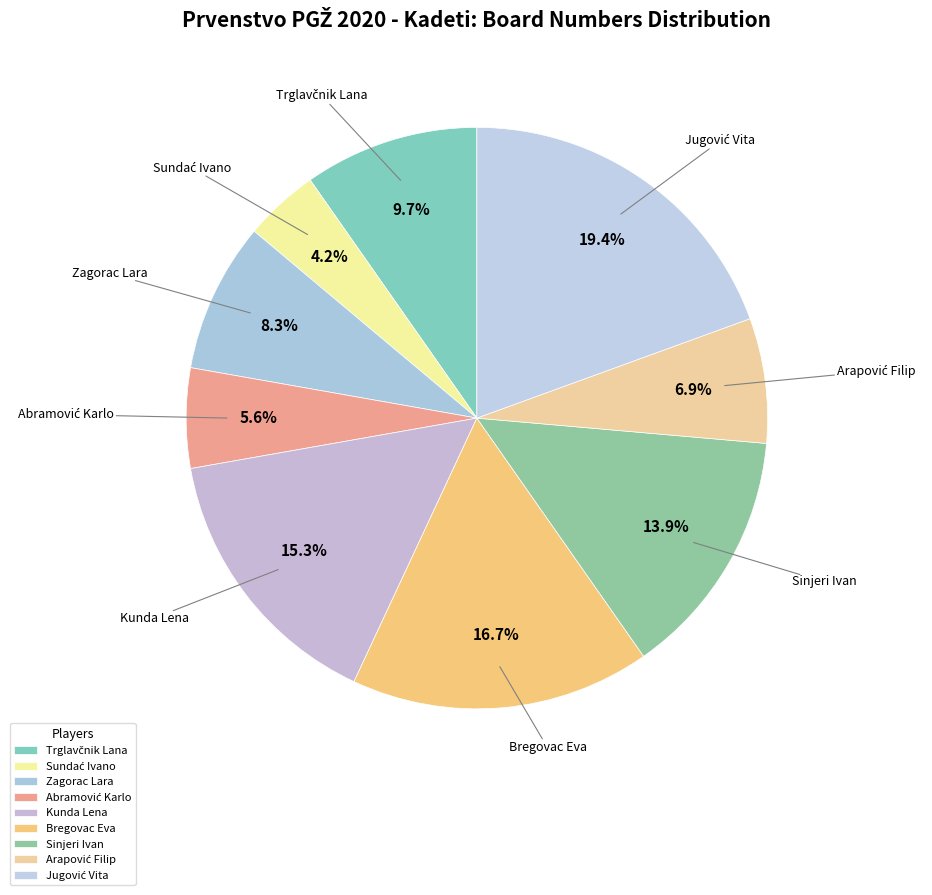

Does any single category account for the majority?

No